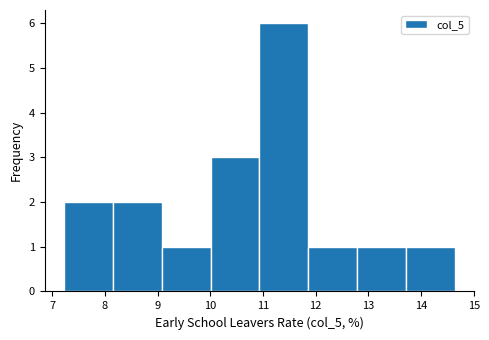

Over which range of the x-axis is the bar tallest?

10.9 to 11.9